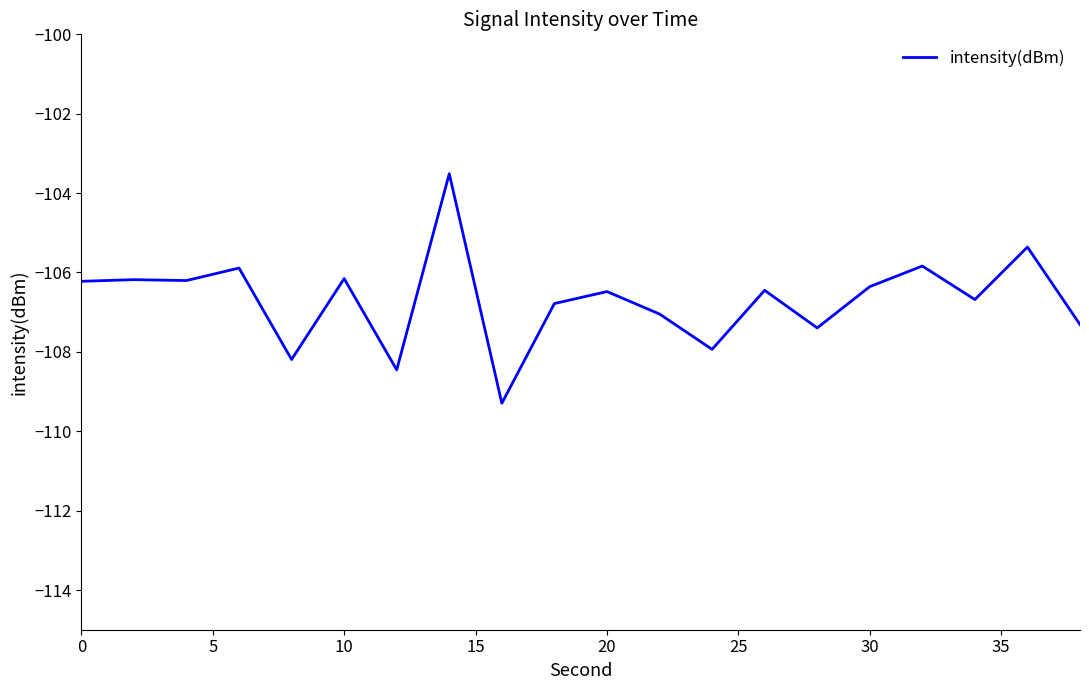

What is the difference between the maximum and second lowest values?

4.9